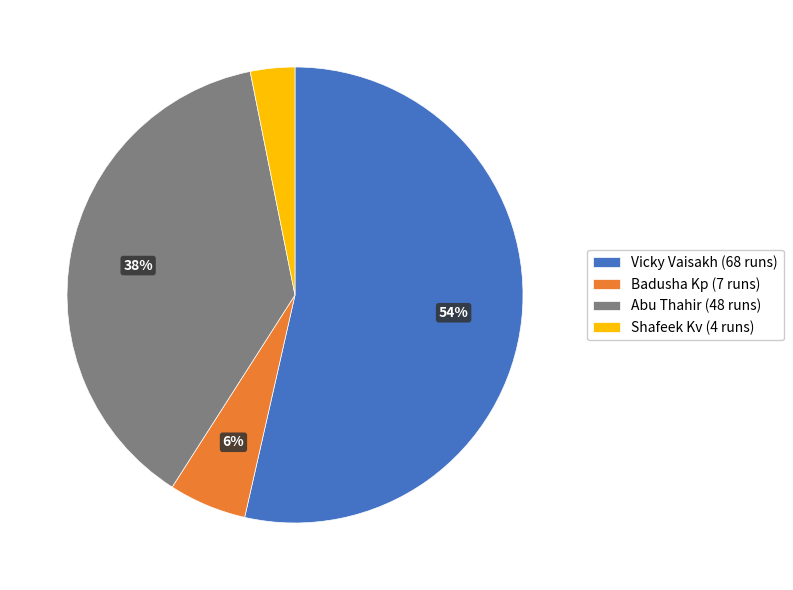

Is there any slice that represents more than half of the pie?

Yes